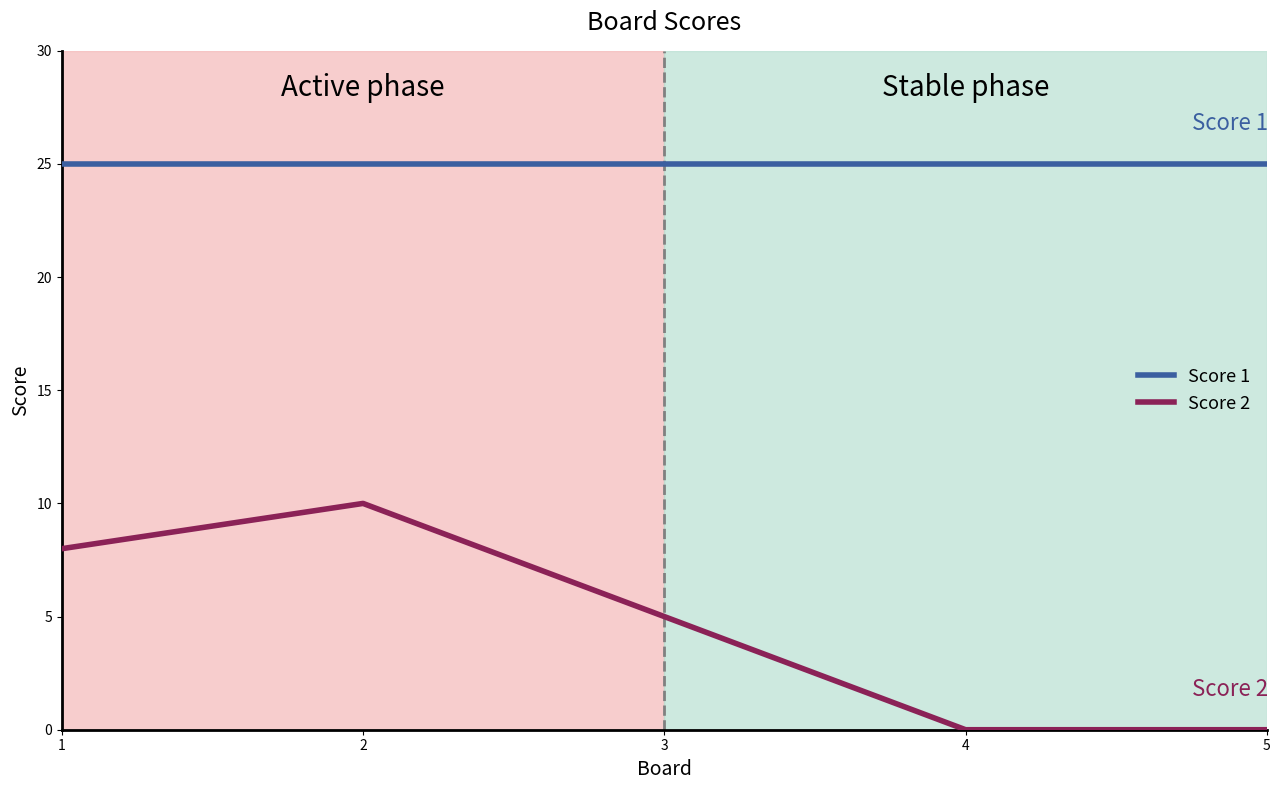

Reading left to right, transcribe all the data shown in this chart.

Score 1: 25	25	25	25	25
Score 2: 8	10	5	0	0